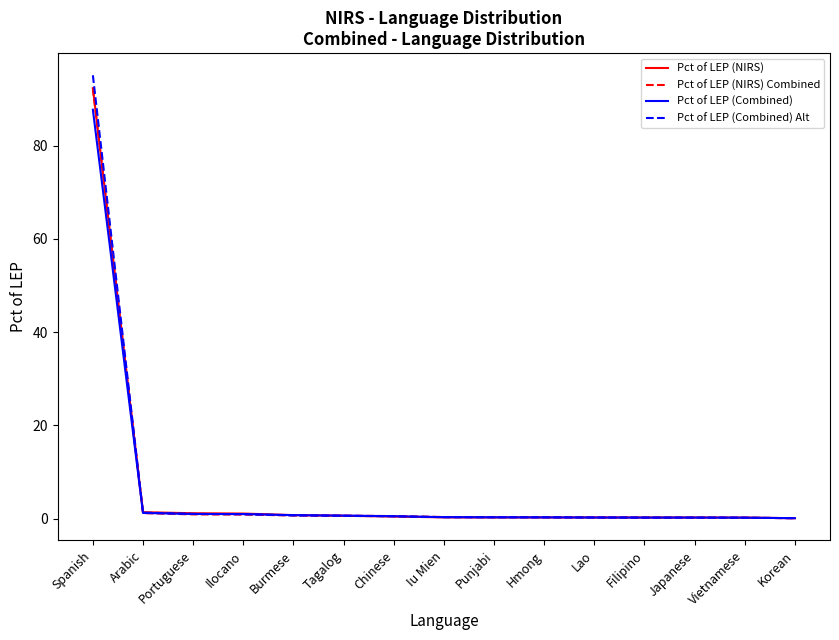

What is the total value across all series at Burmese?

2.8